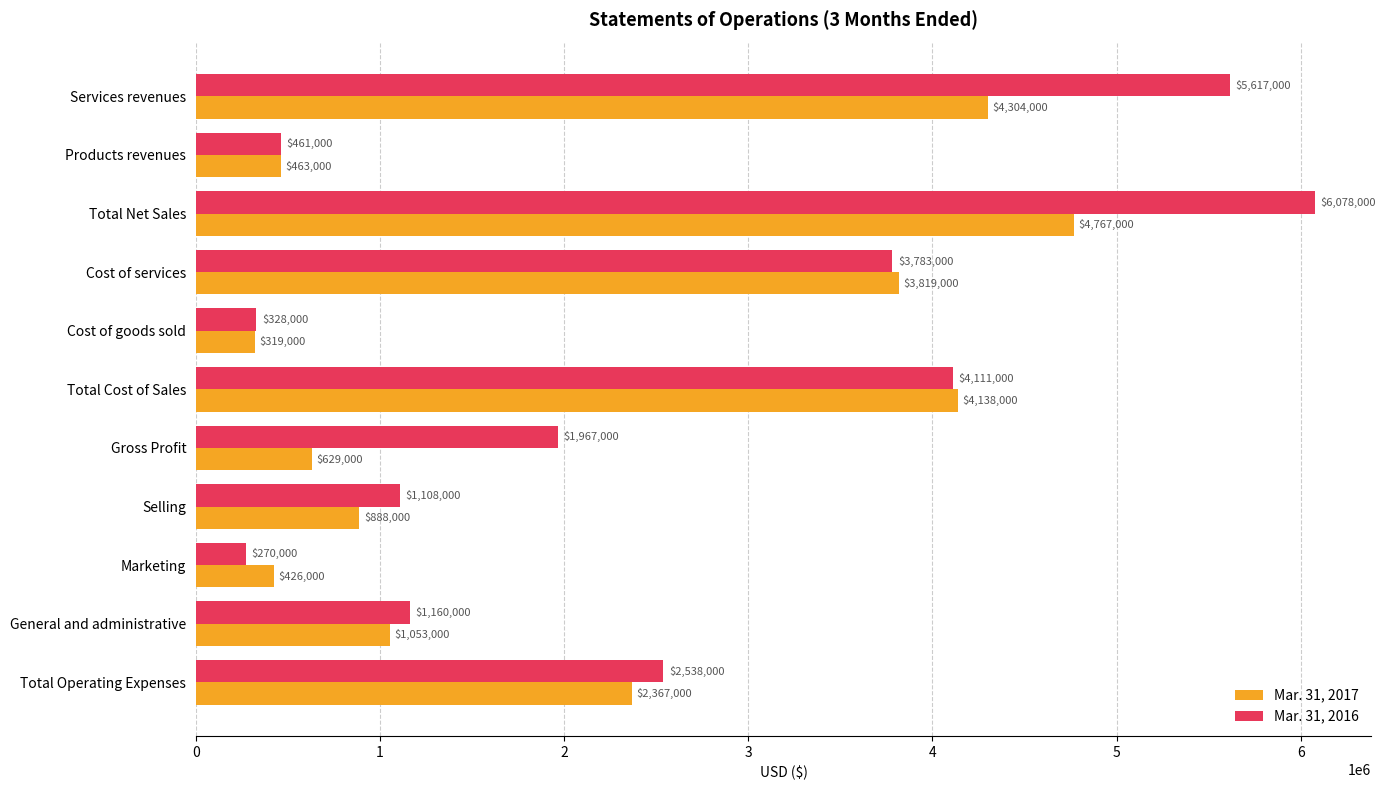

At Cost of services, list the series in order from largest to smallest.

Mar. 31, 2017, Mar. 31, 2016